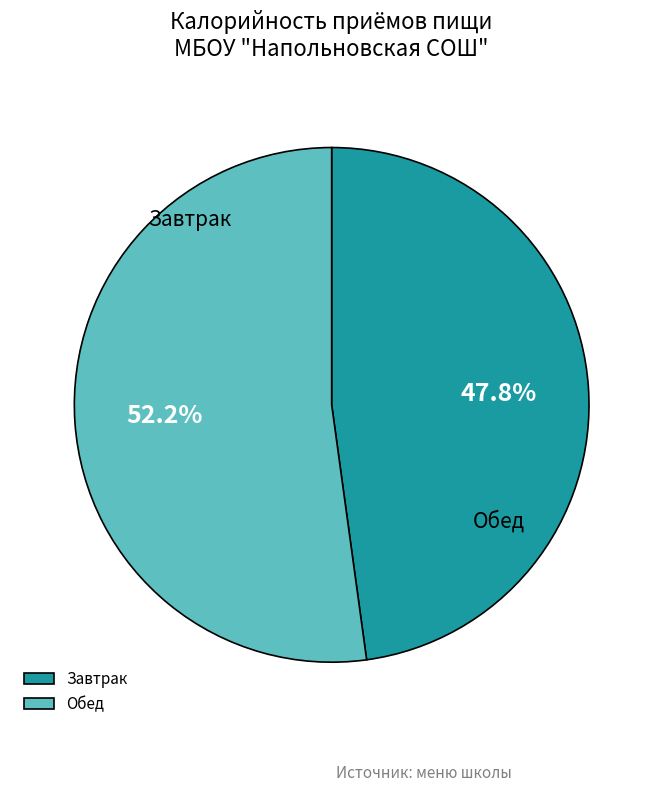

Does Обед account for over 50% of the chart?

Yes